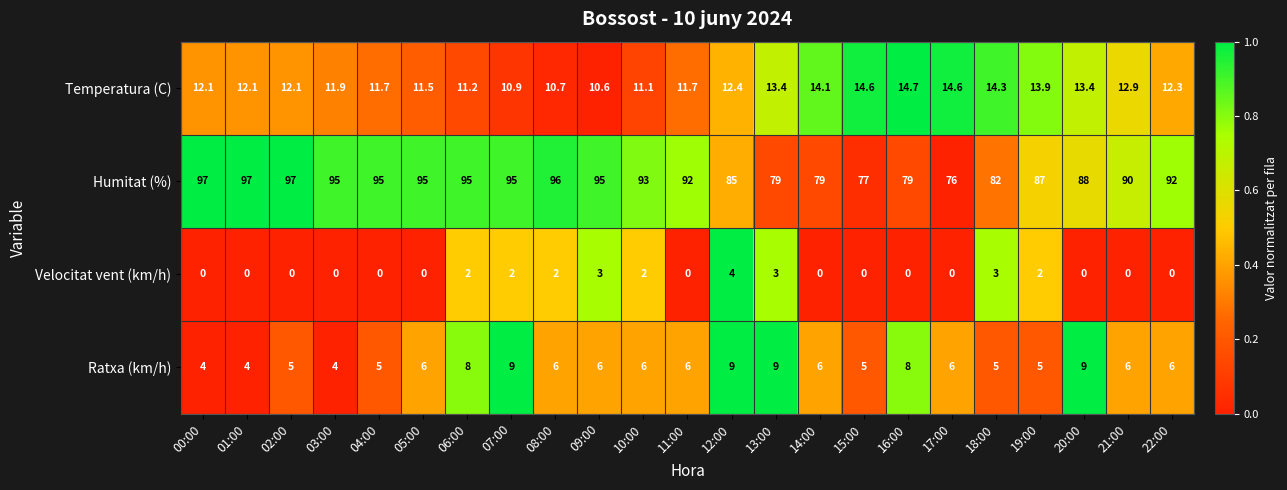

Count the number of data series in this chart.

4